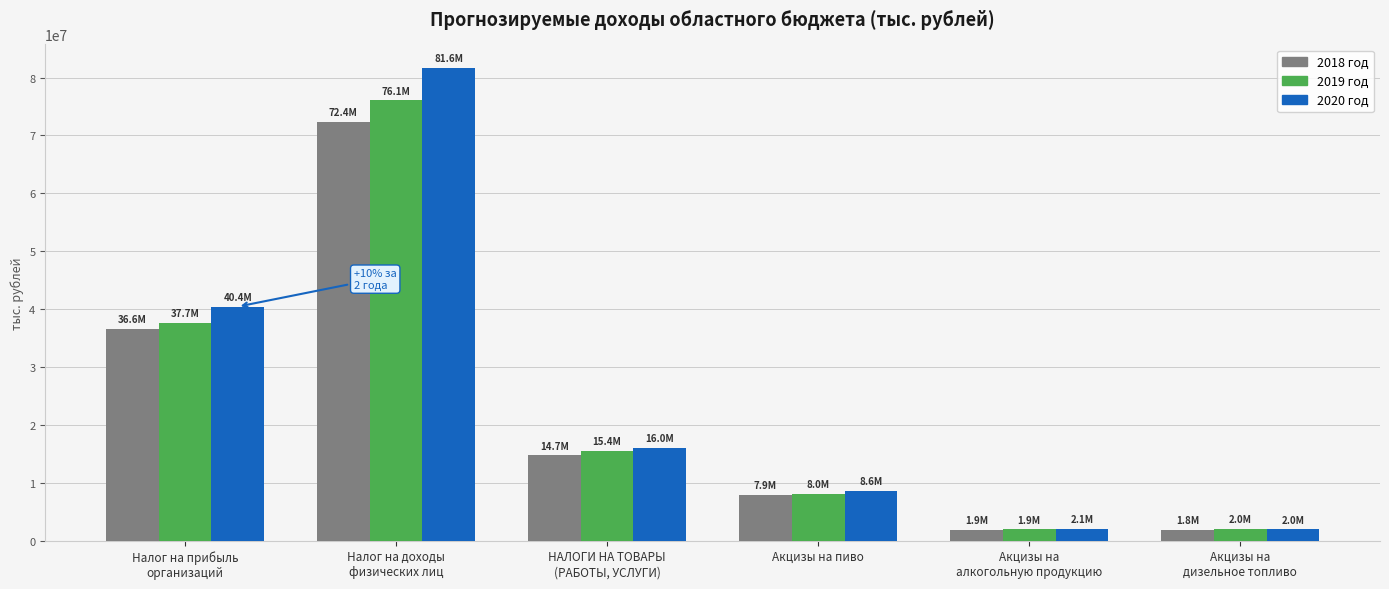

What is the minimum value shown in the chart?

1813500.0